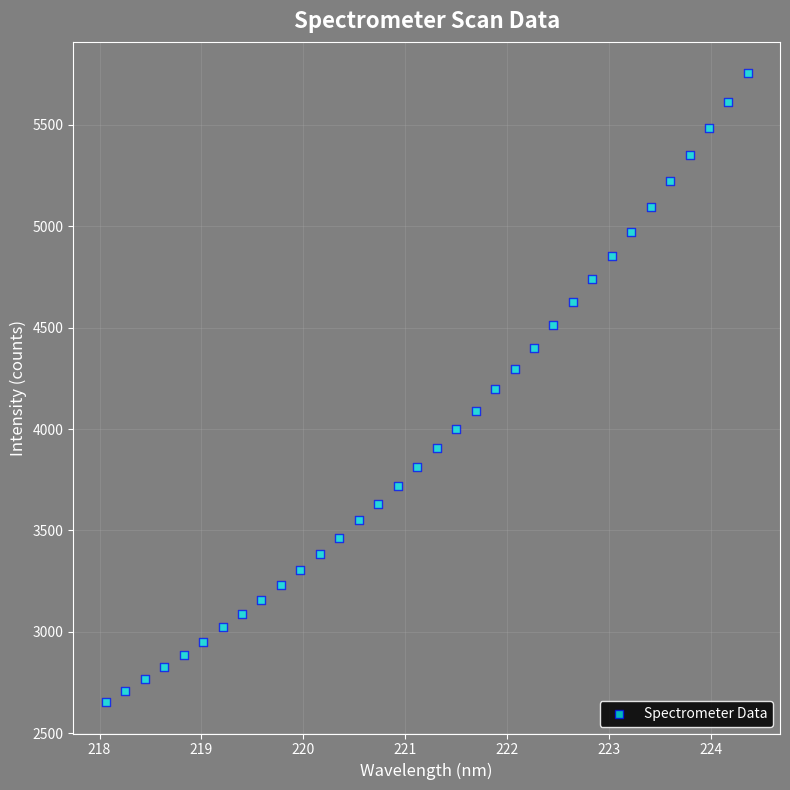

What is the range of X values (max minus min)?

6.3